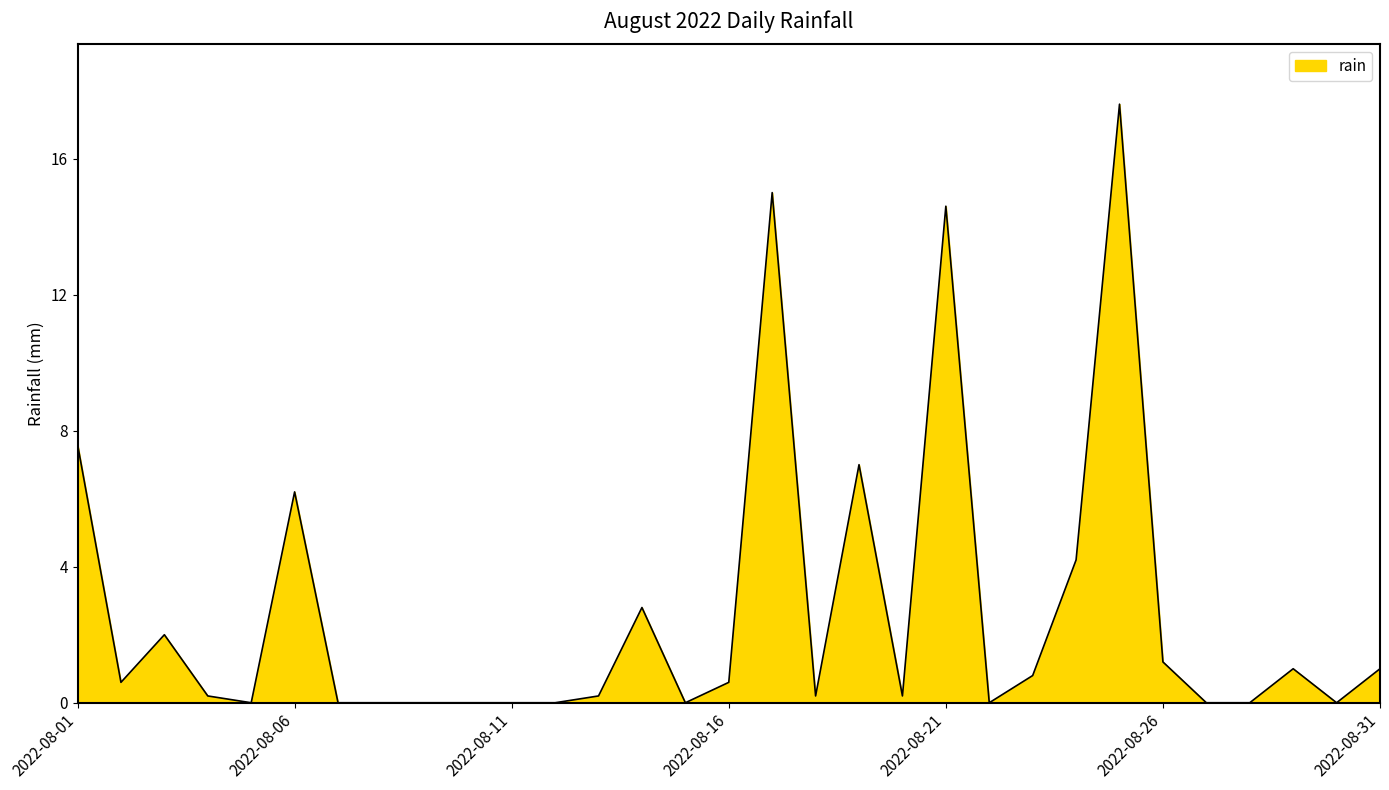

How many lines are shown in the chart?

1